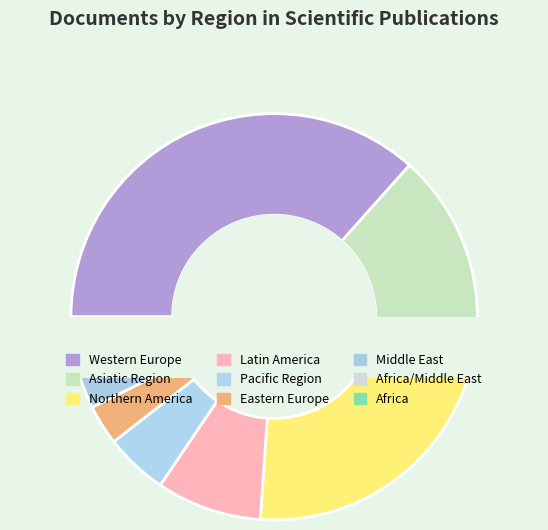

To the nearest percent, what is the average slice percentage?

11%